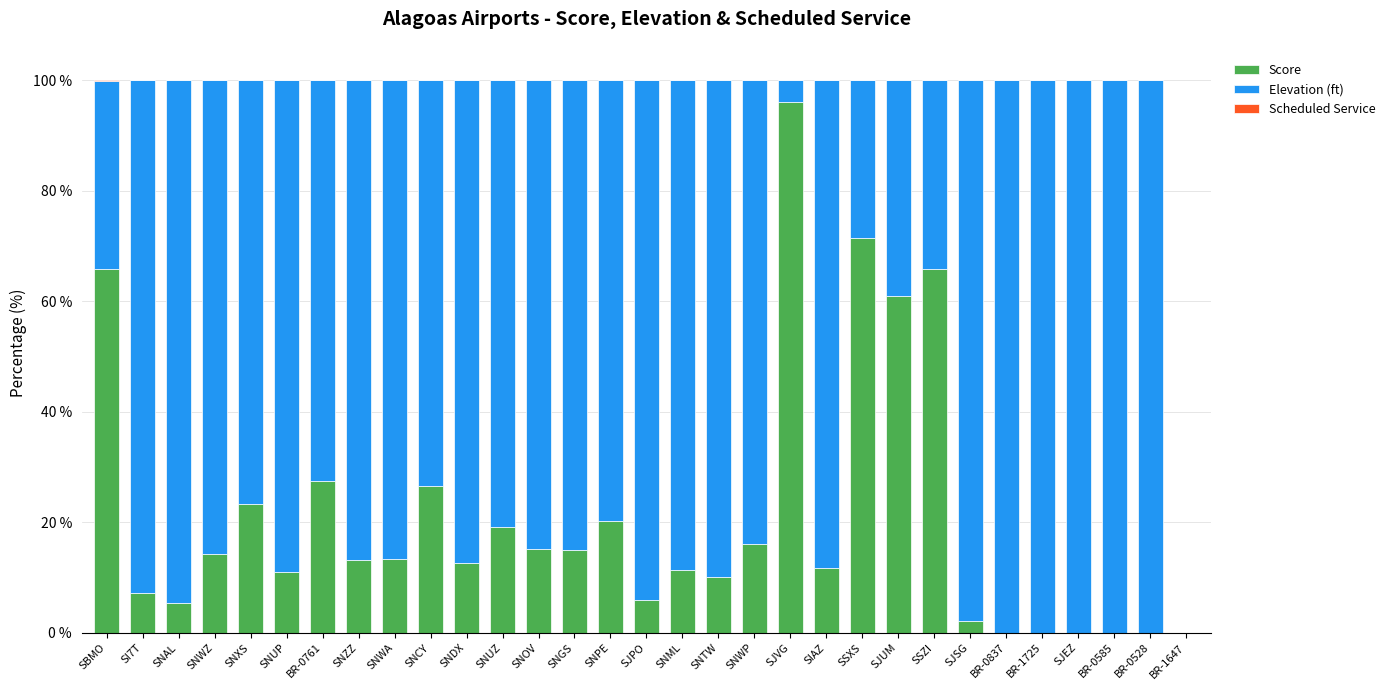

What is the sum of the Score values at BR-0585 and SNUZ?

19.2